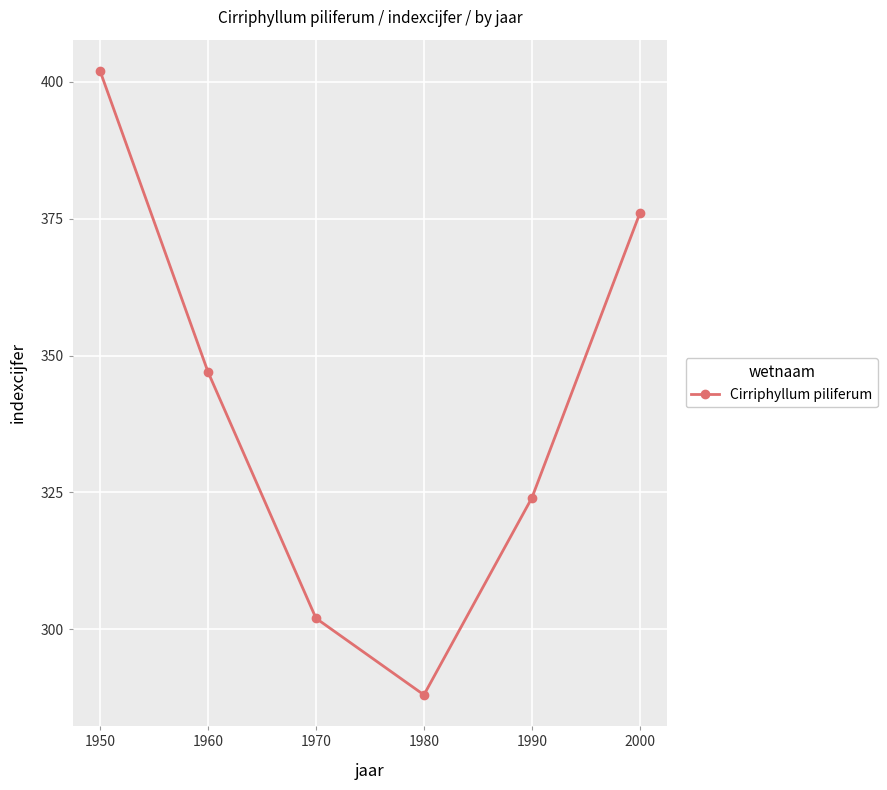

List the labels in order of value, largest first.

1950, 2000, 1960, 1990, 1970, 1980